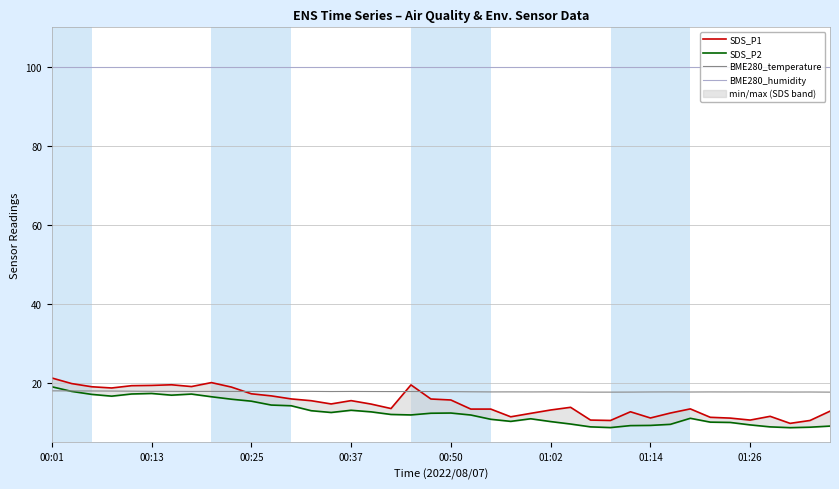

How many distinct data groups are displayed?

4